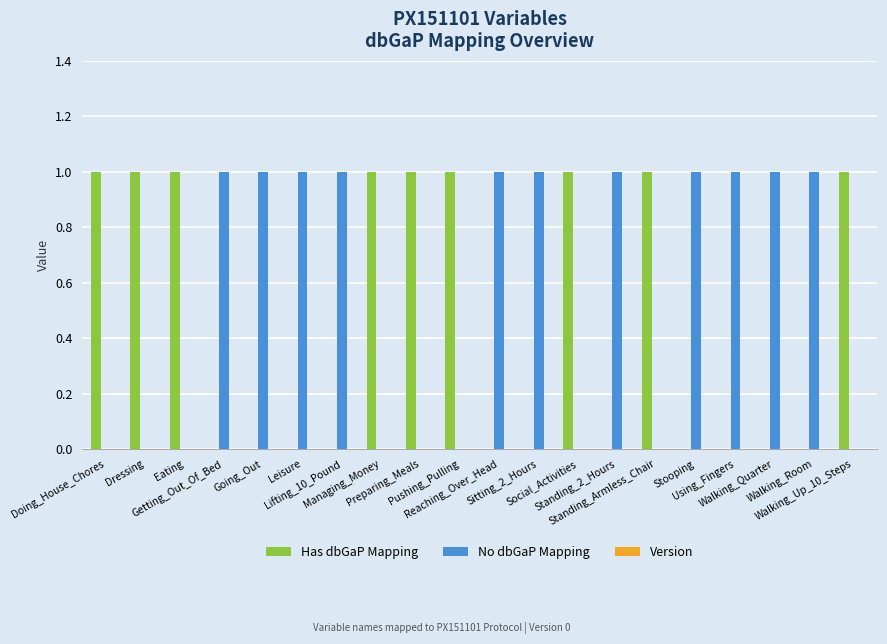

Which series has the largest total across all categories?

No dbGaP Mapping